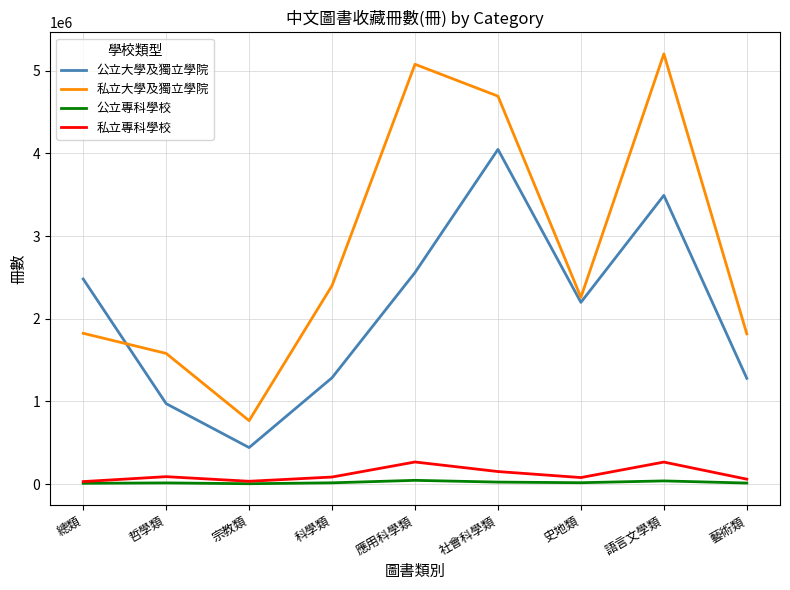

How many lines are shown in the chart?

4